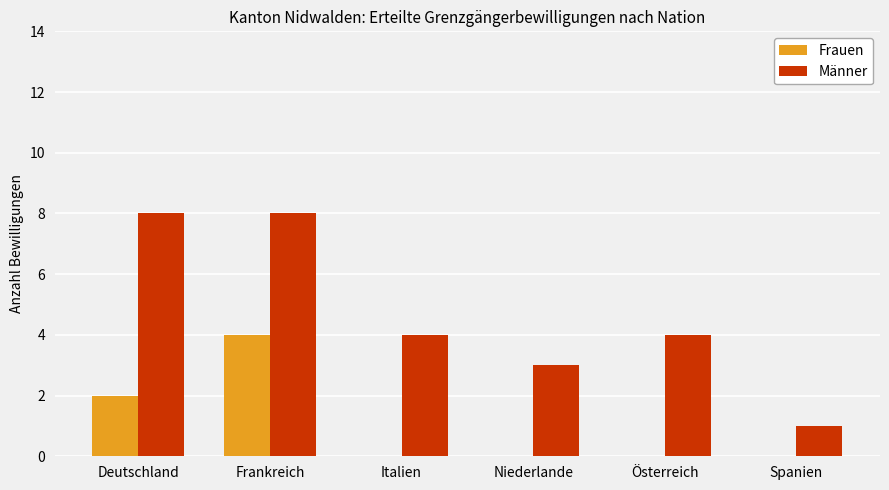

Which series changed the most between Deutschland and Österreich?

Männer